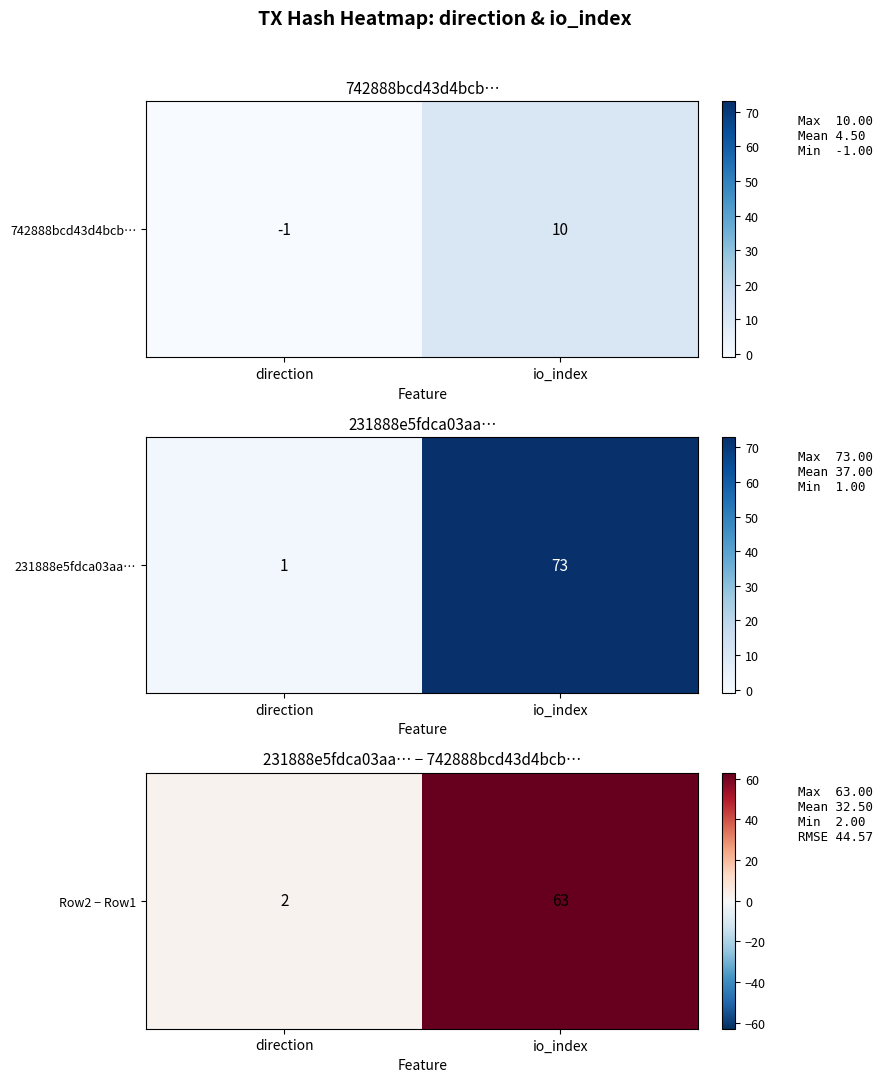

True or false: the data shows 63 at io_index.

True